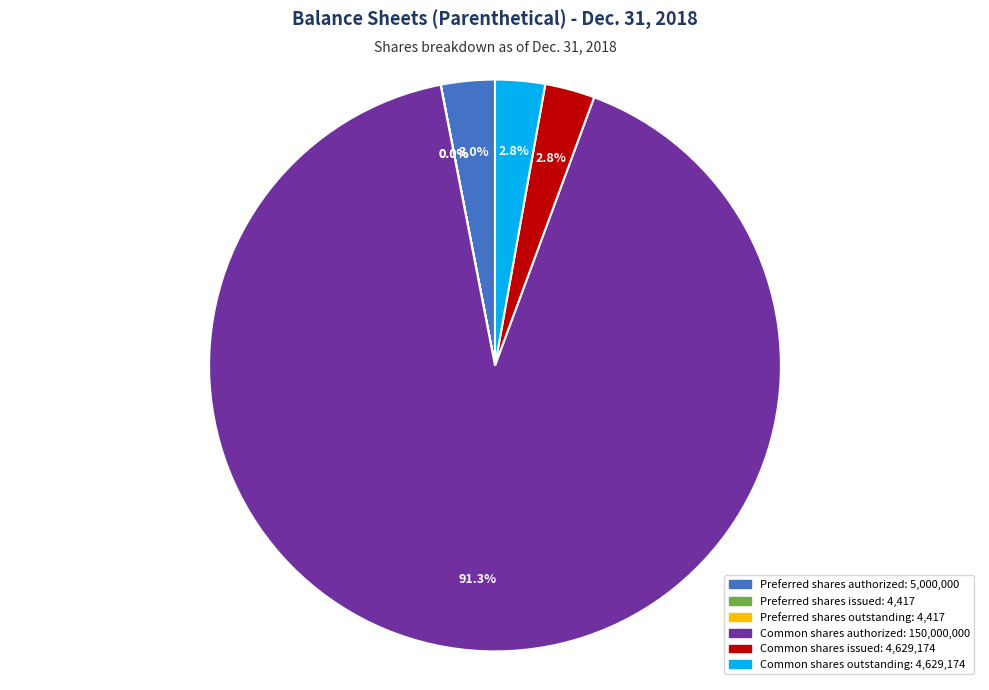

What is the largest slice in the pie chart?

Common shares authorized